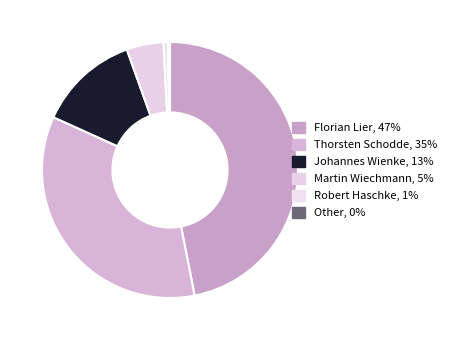

What is the smallest slice in the pie chart?

Other